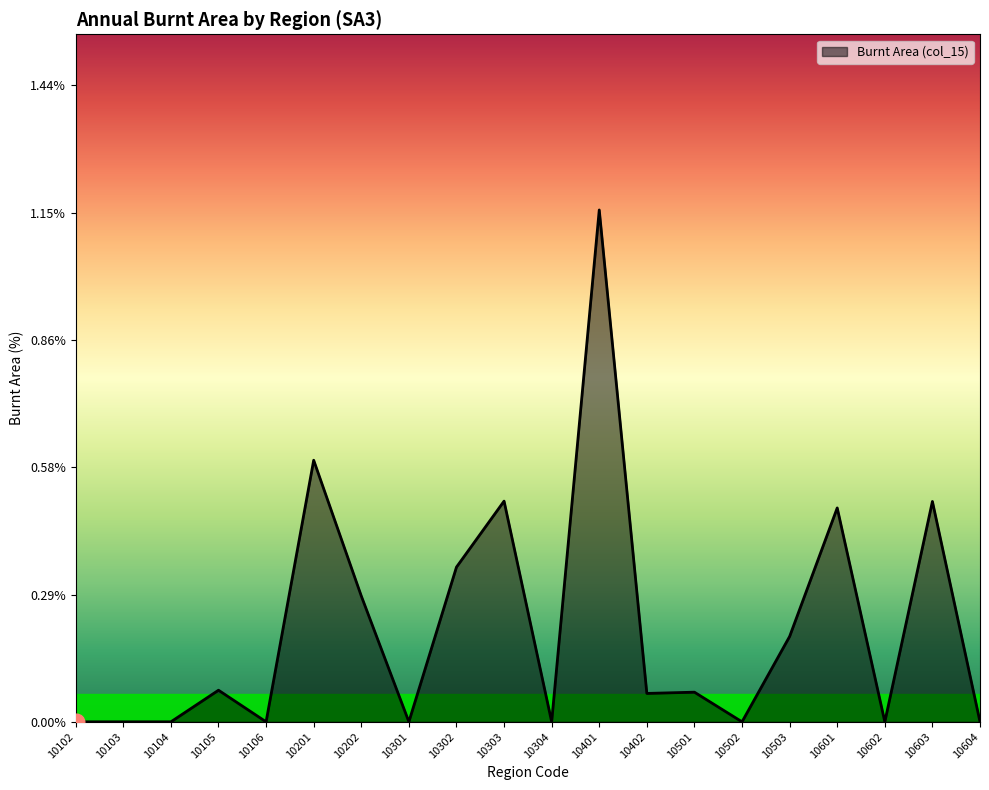

What is the difference between the values at 10201 and 10106?

0.6